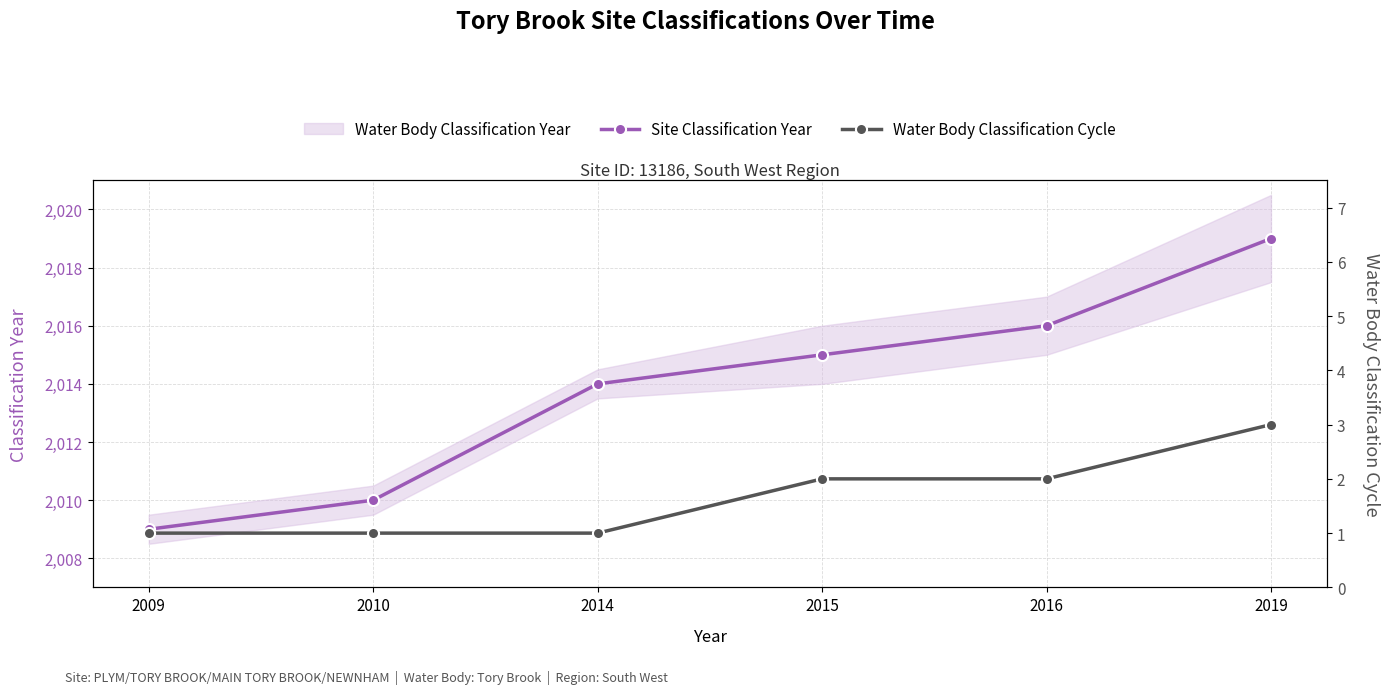

True or false: Water Body Classification Cycle has more than 0 interior local peaks.

False